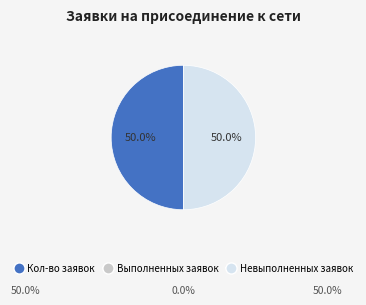

Which slice is the smallest?

количество выполненных заявок